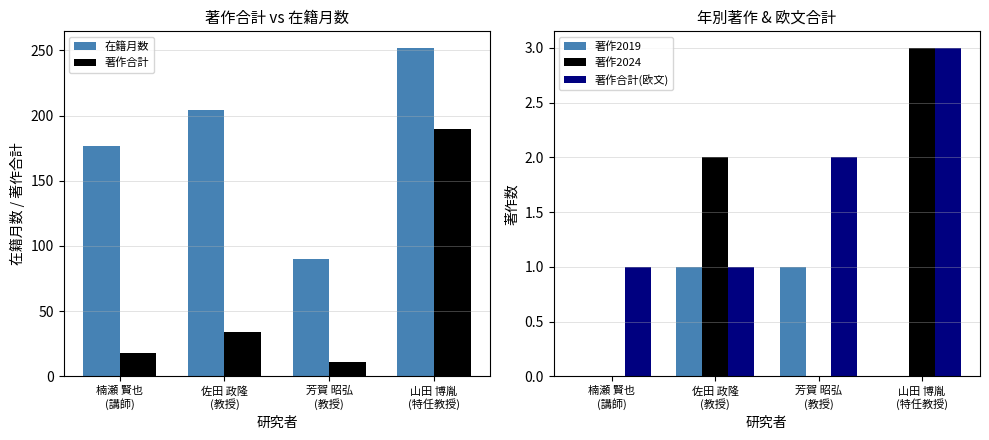

At how many categories does at least one series exceed 19?

4